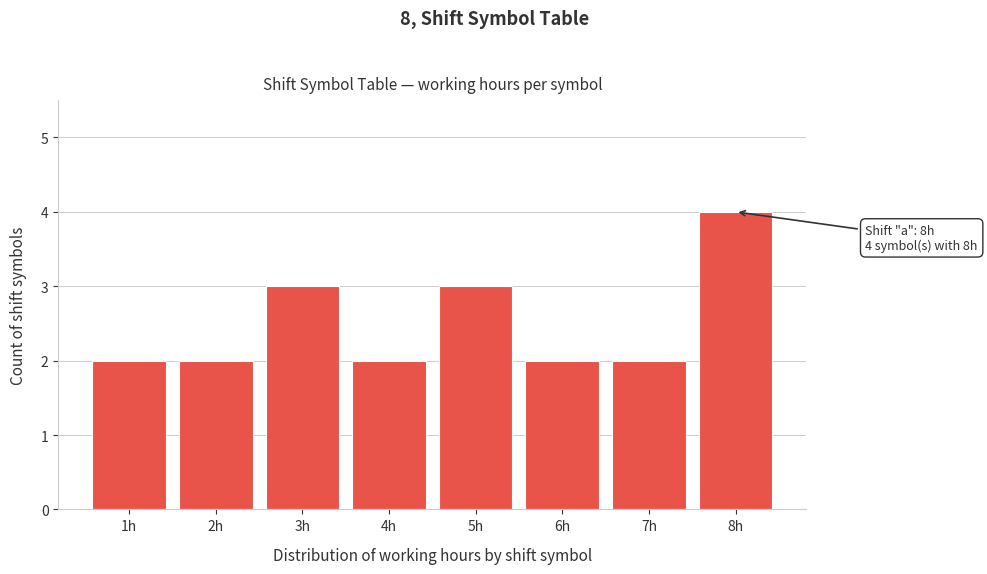

Over which range of the x-axis is the bar tallest?

7.5 to 8.5